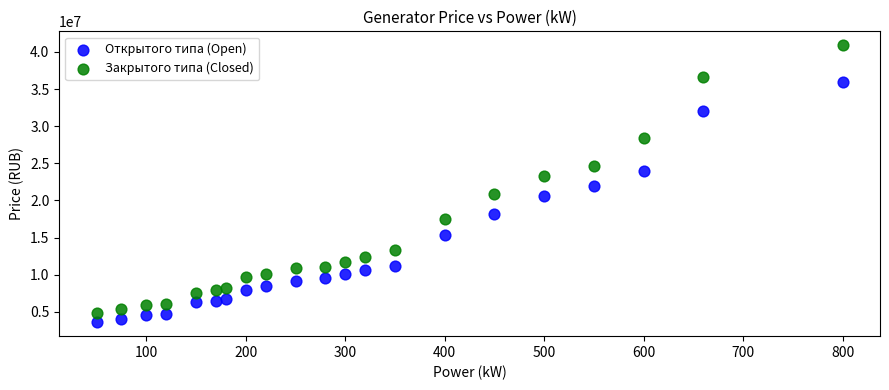

Which series has the largest Y range (max minus min)?

Закрытого типа (Closed)